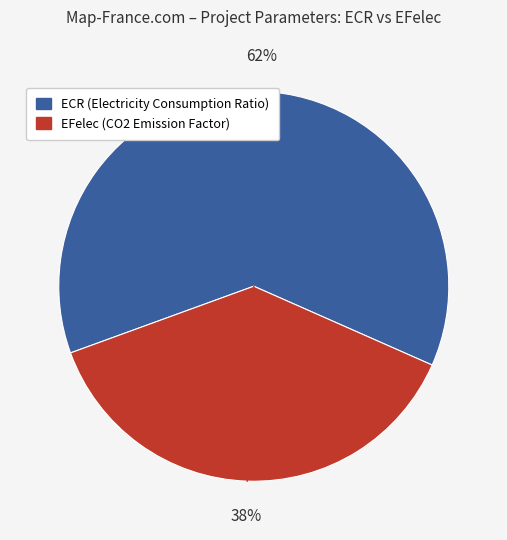

Is there a majority slice in this chart?

Yes